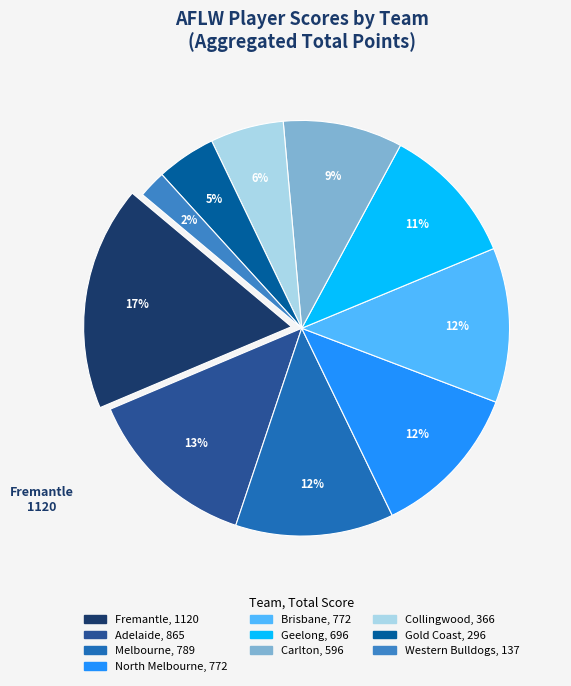

Is there any slice that represents more than half of the pie?

No